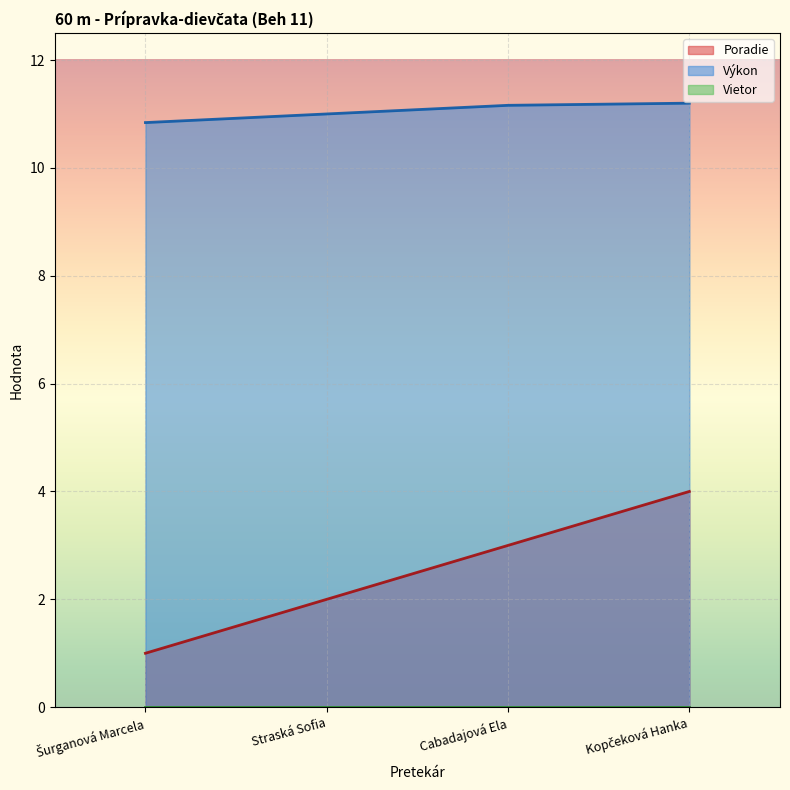

At which label does Poradie first exceed 3?

Kopčeková Hanka